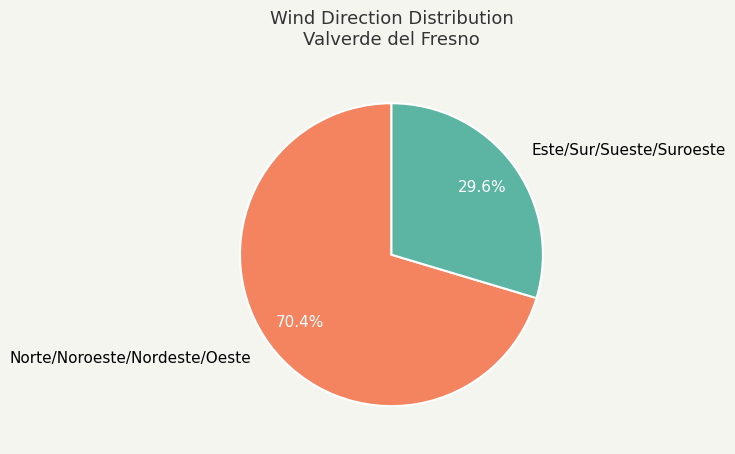

How many segments does this pie chart have?

2